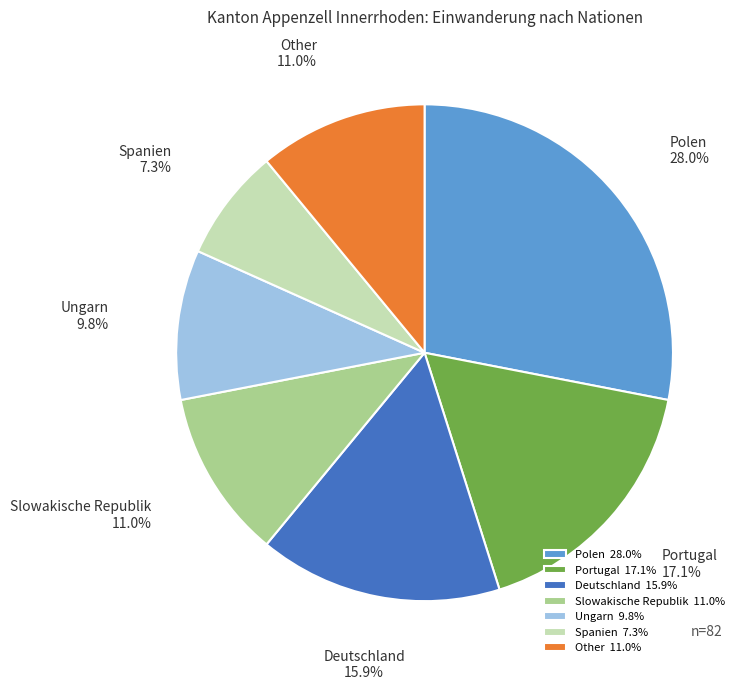

What is the total percentage of Other and Spanien?

18.3%